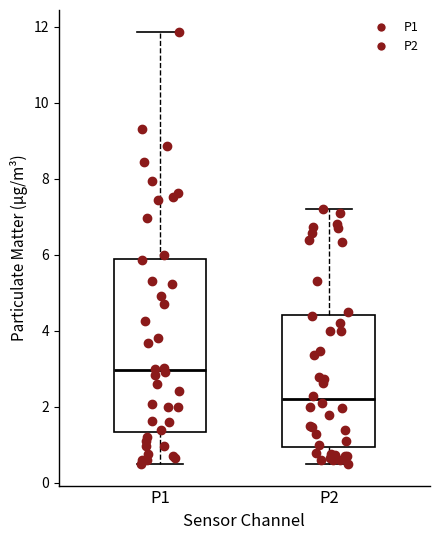

Reading left to right, transcribe this box plot: for each box, give where its median line is, the range the box spans, and where its two whiskers end, as read against the y-axis. The values are not printed on the chart, so give them approximately, as read against the axis.

P1: median 3.0, box 1.4 to 6.0, whiskers 0.6 to 11.8
P2: median 2.2, box 1.0 to 4.4, whiskers 0.6 to 7.2